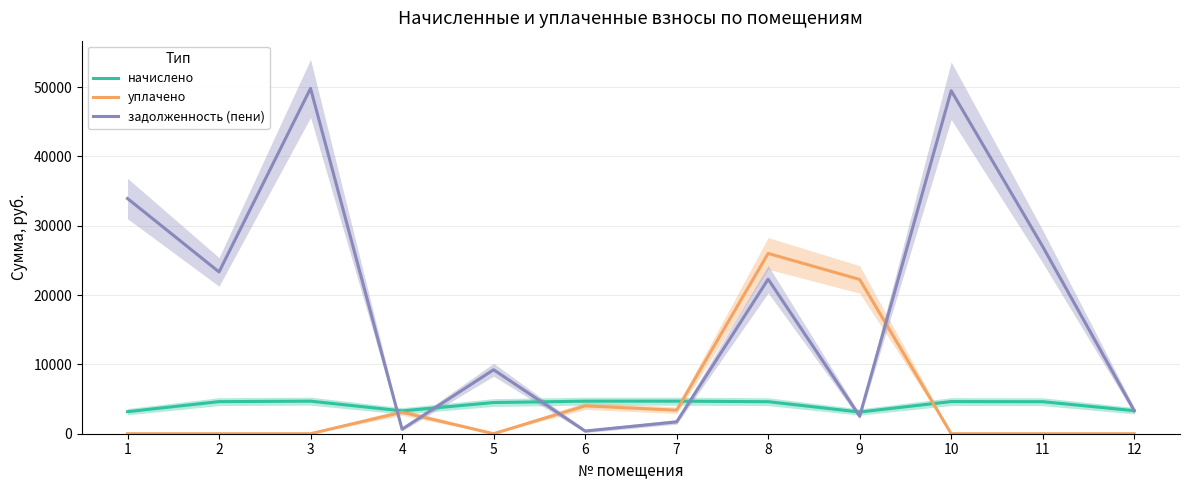

Reading left to right, extract all data points from this chart.

начислено: 3179.5	4628.5	4694.8	3295.4	4496.0	4694.8	4694.8	4620.2	3129.8	4636.8	4620.2	3320.3
уплачено: 0.0	0.0	0.0	3101.2	0.0	4018.5	3392.9	26000.0	22252.5	0.0	0.0	0.0
задолженность (пени): 33923.2	23333.4	49803.4	649.1	9227.5	391.2	1705.3	22286.8	2525.6	49471.8	26991.9	3320.3